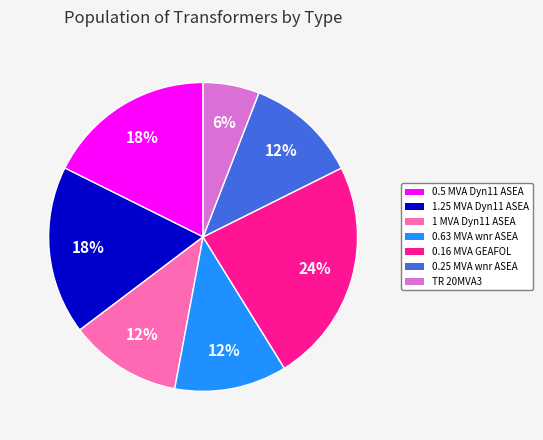

Is there a majority slice in this chart?

No